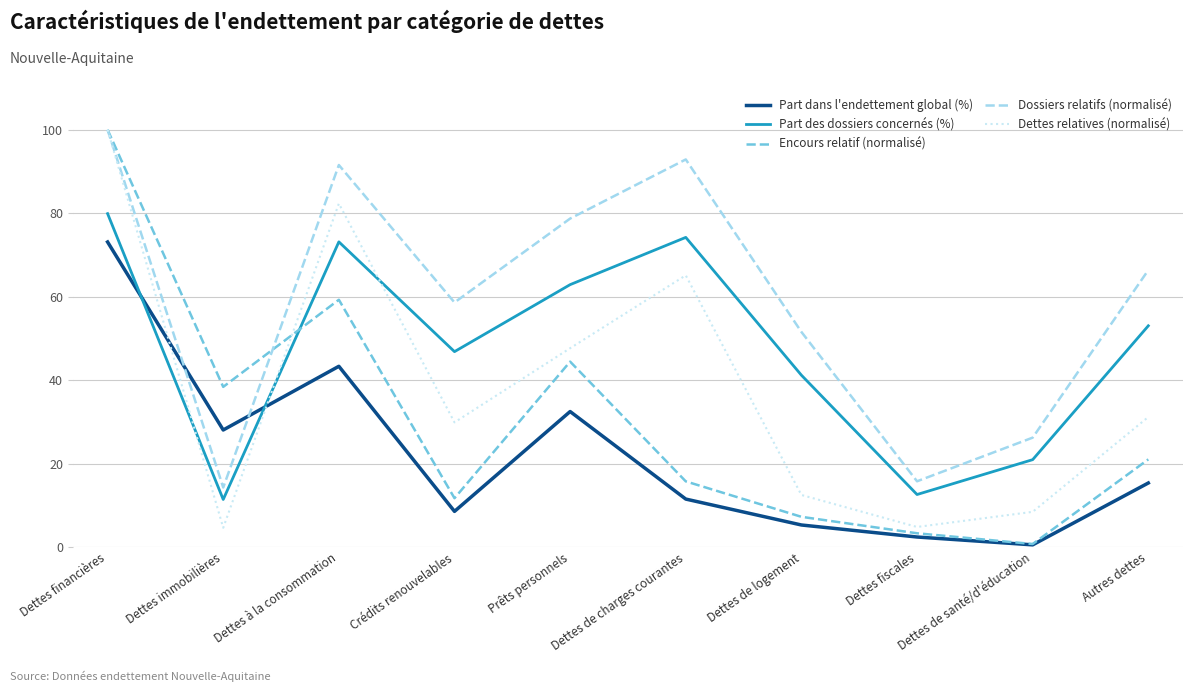

What is the sum of all Dossiers relatifs (normalisé) values?

596.0